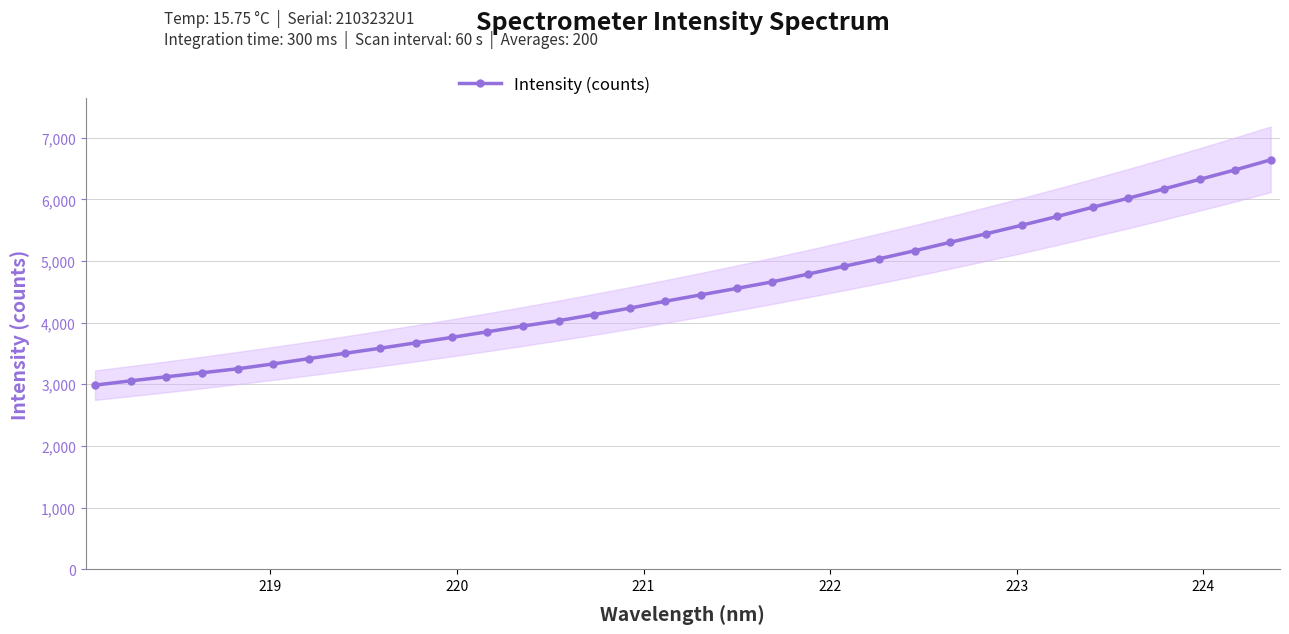

What is the highest value of the Intensity (counts) series?

6640.1